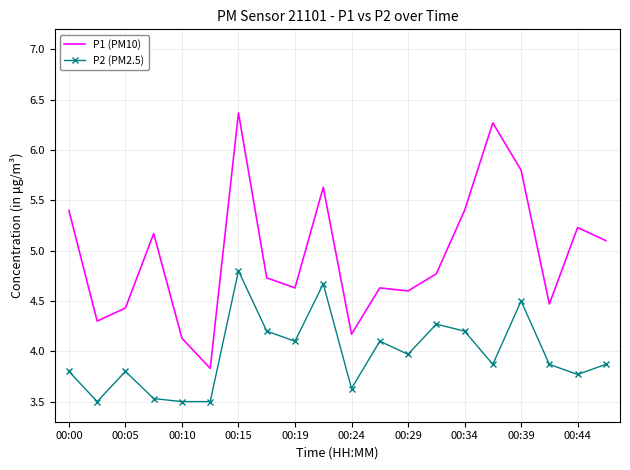

What is the minimum value for P2 (PM2.5)?

3.5